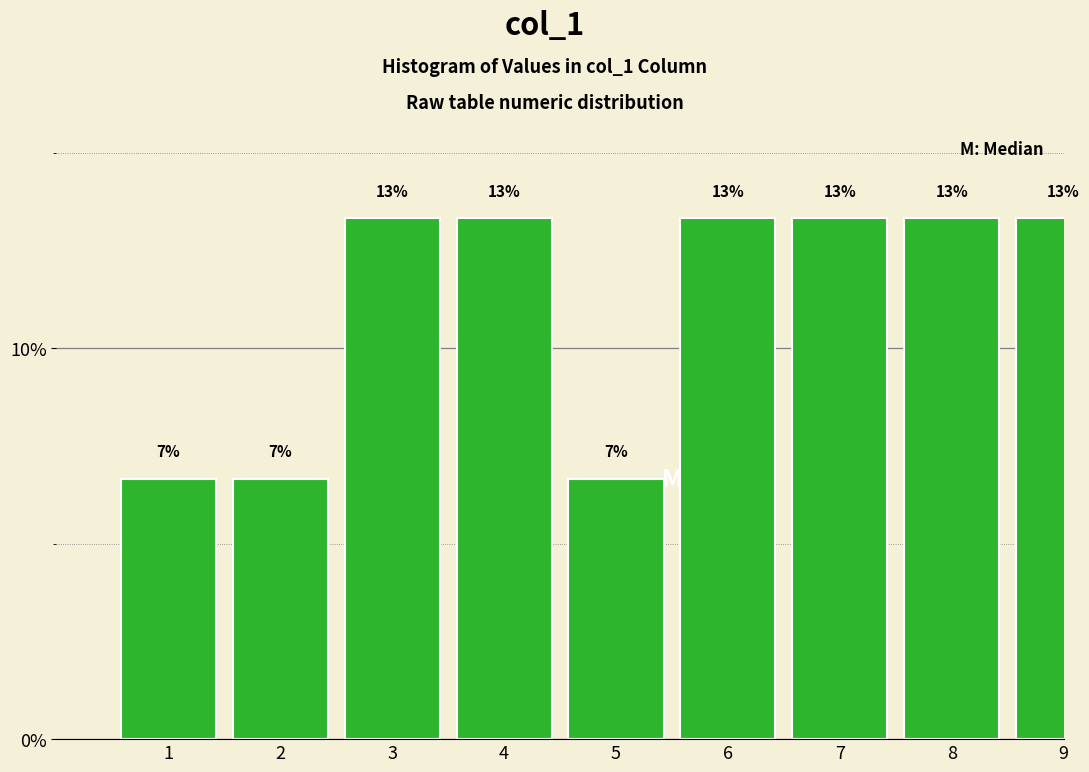

How many bars are there in total?

9